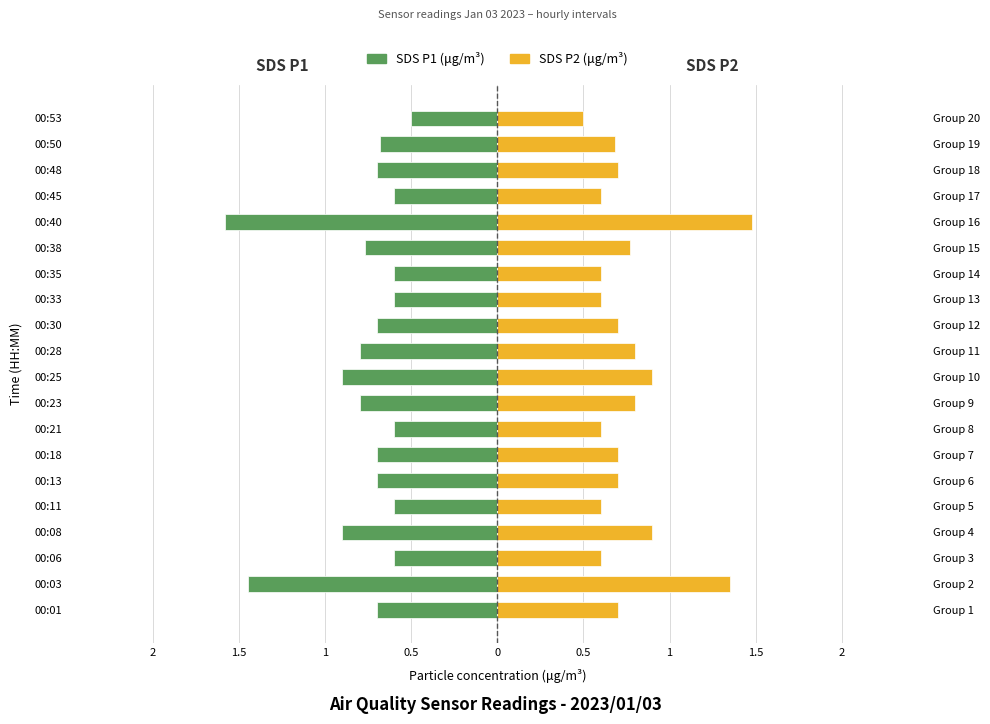

What is the label of the 12th bar from the right?

2